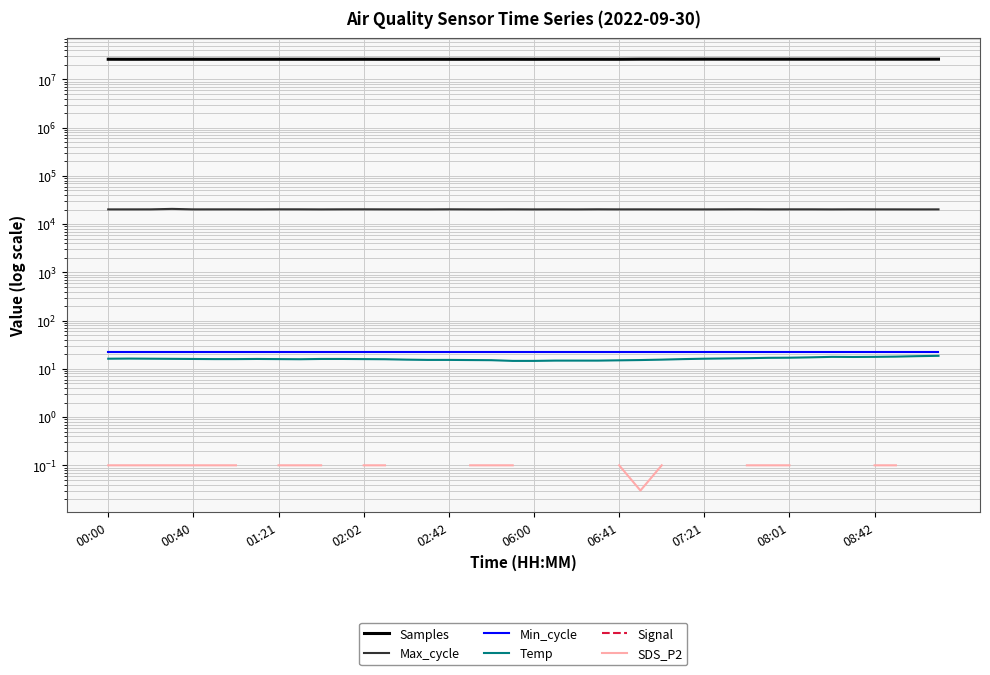

What is the value of the Min_cycle point at the 26th from the left?

22.0